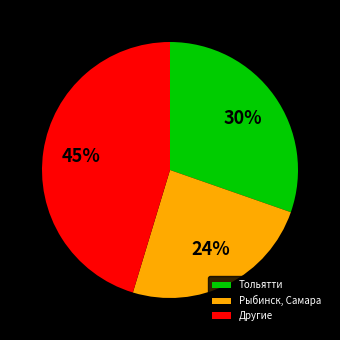

What is the largest slice in the pie chart?

Другие